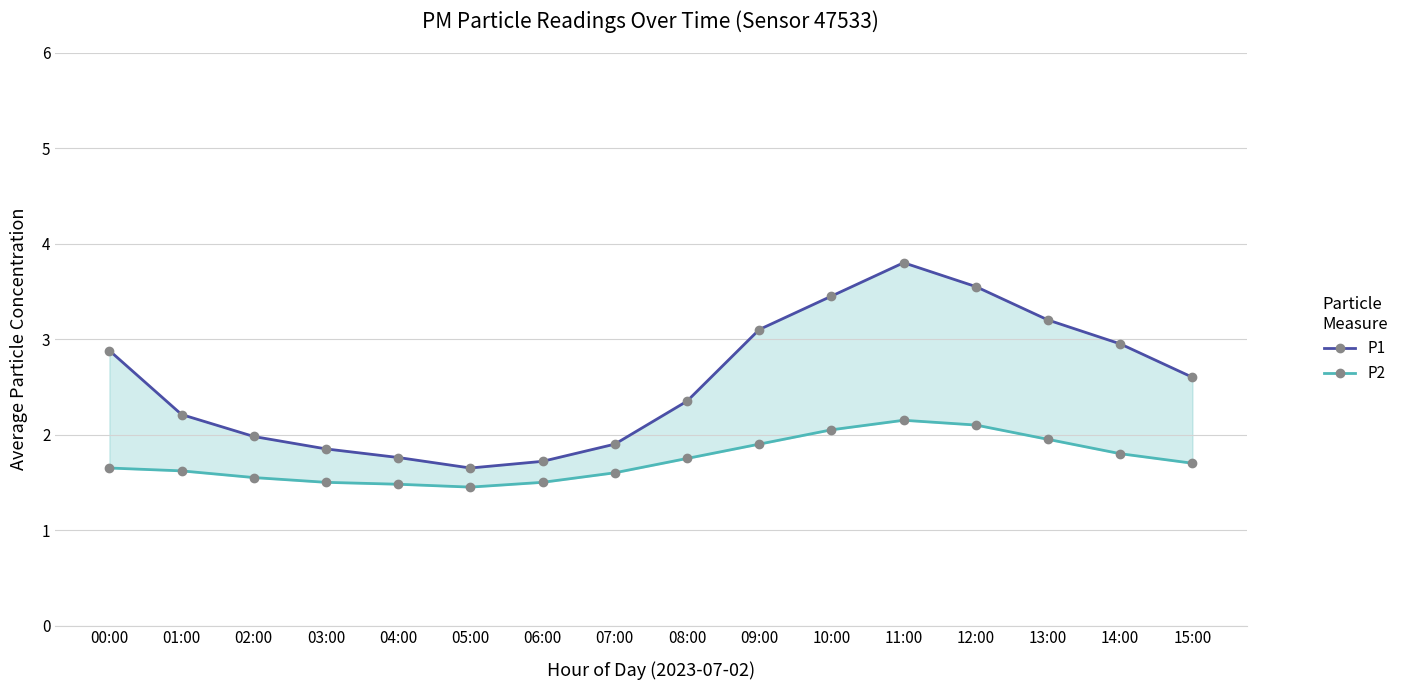

Is it true that P1 equals 3.0 at 03:00?

False